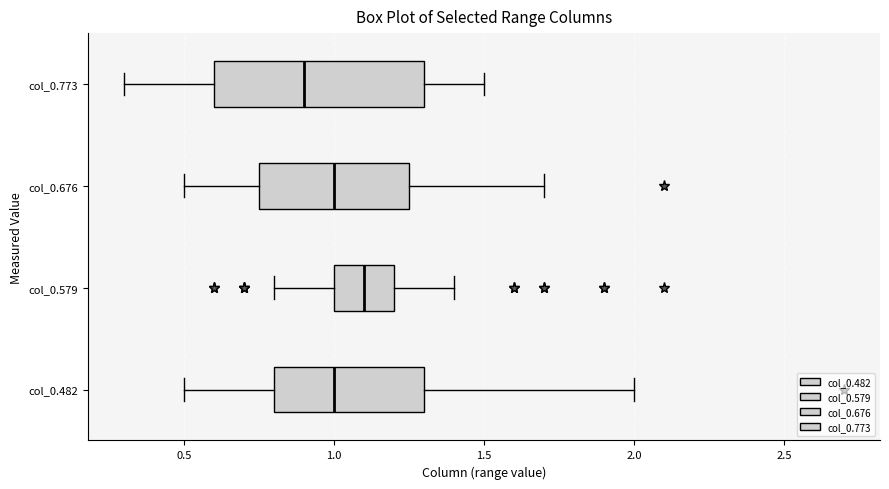

Where is the left edge of the box for col_0.579 on the x-axis? The values are not printed on the chart, so give them approximately, as read against the axis.

1.00